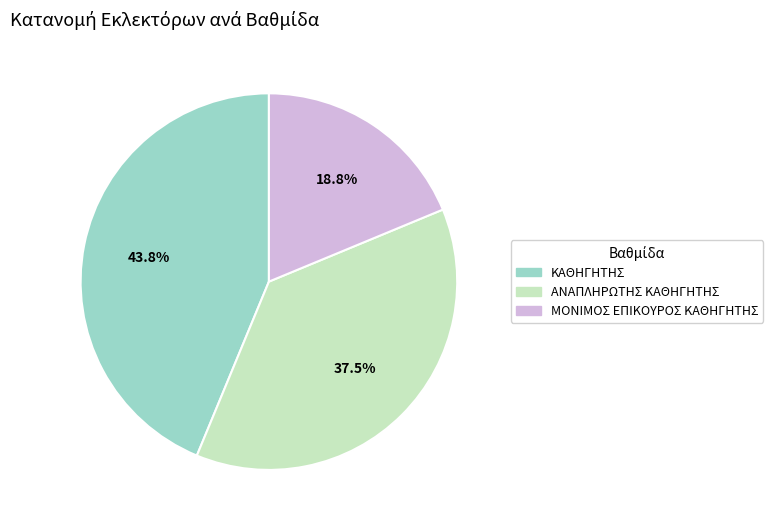

Is there a majority slice in this chart?

No